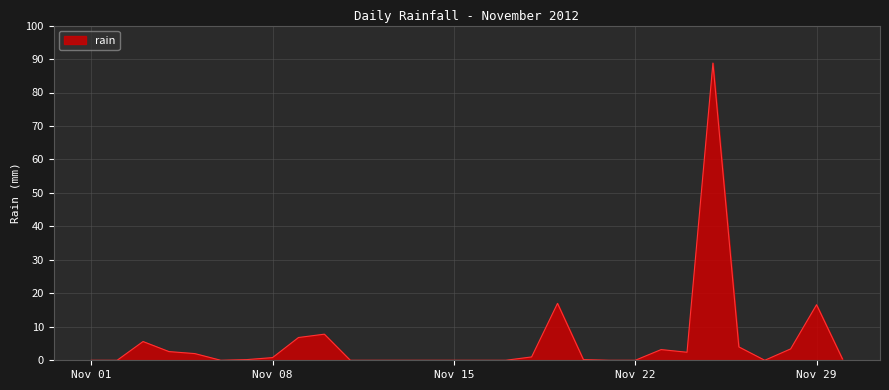

What is the difference between the maximum and minimum values?

88.8